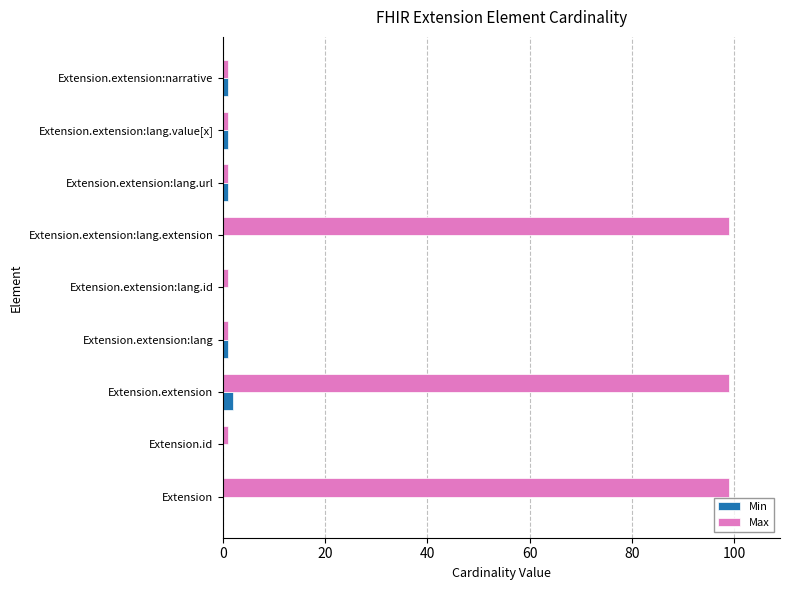

Which series has the largest total across all categories?

Max